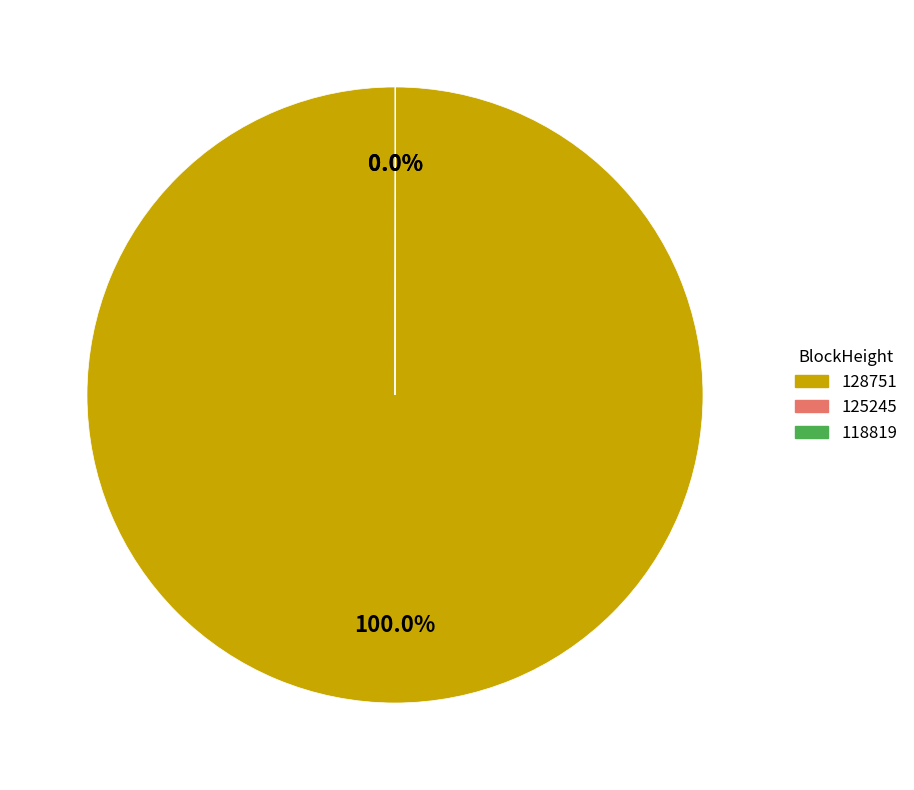

To the nearest percent, what is the difference between the 118819 and 128751 slice percentages?

100%